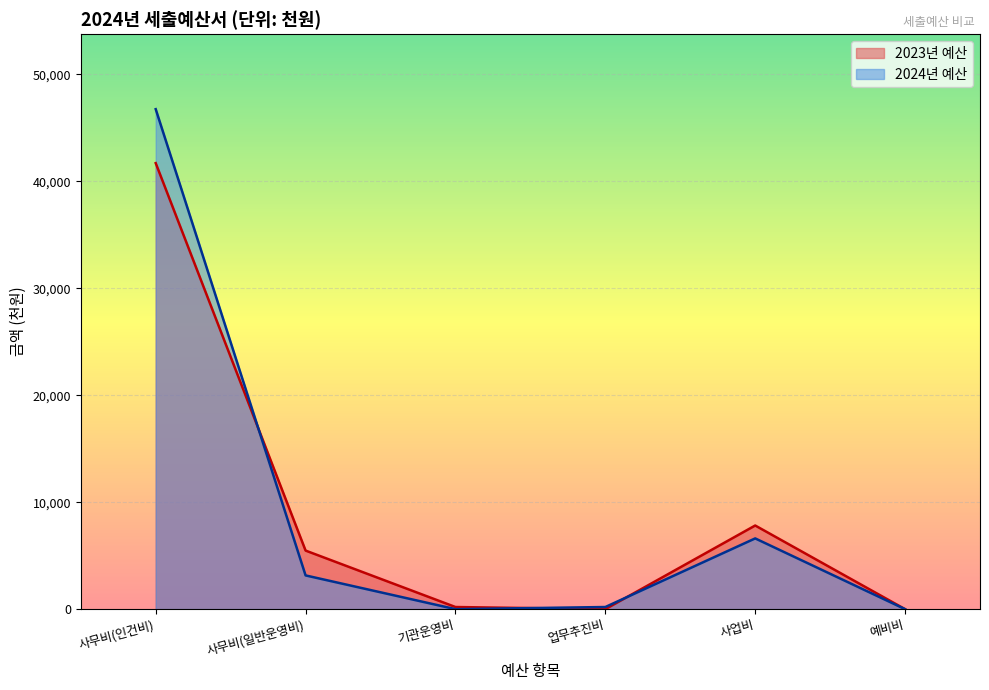

Which category has the lowest value in the 2024년 예산 series?

기관운영비